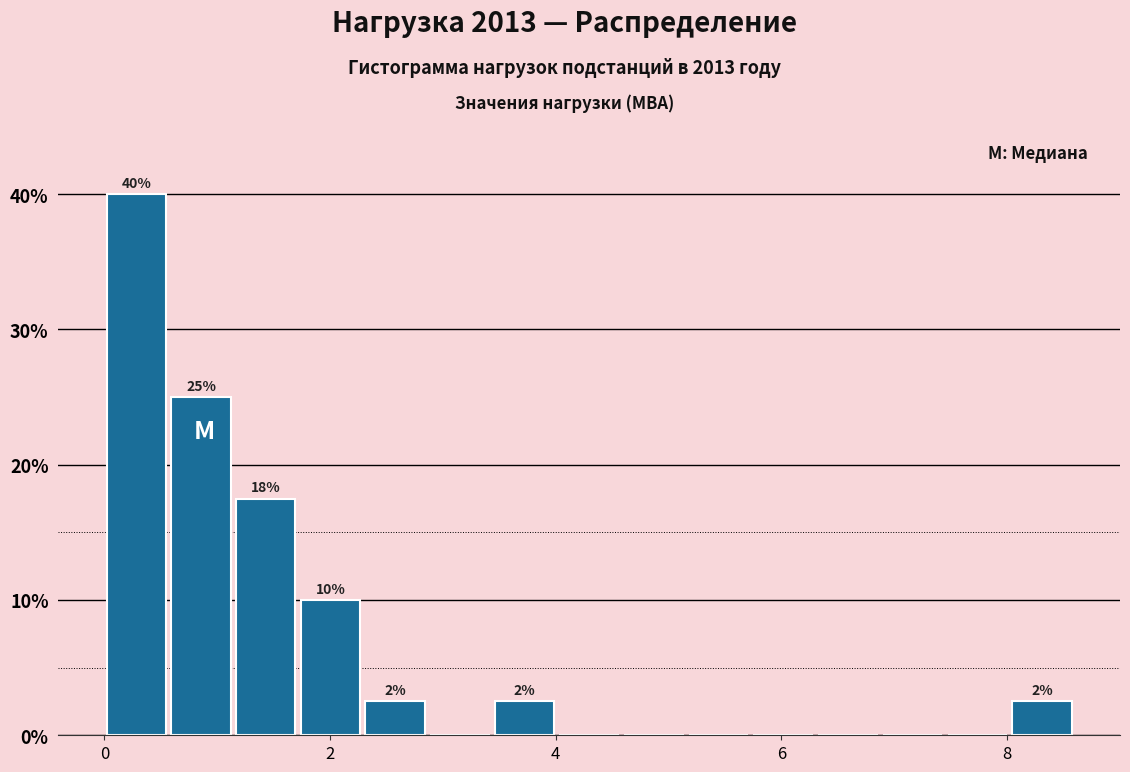

Read against the x-axis, roughly where is the centre of the tallest bar?

0.2